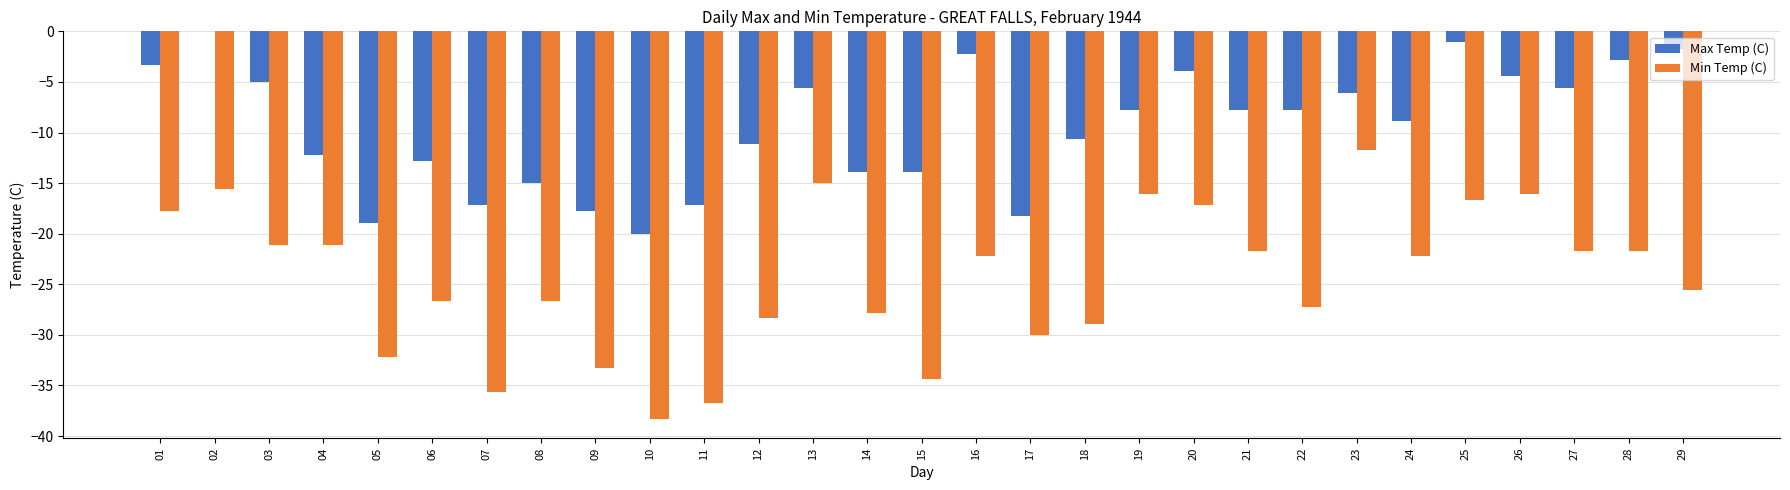

Is it true that Max Temp (C) equals -2.2 at 16?

True